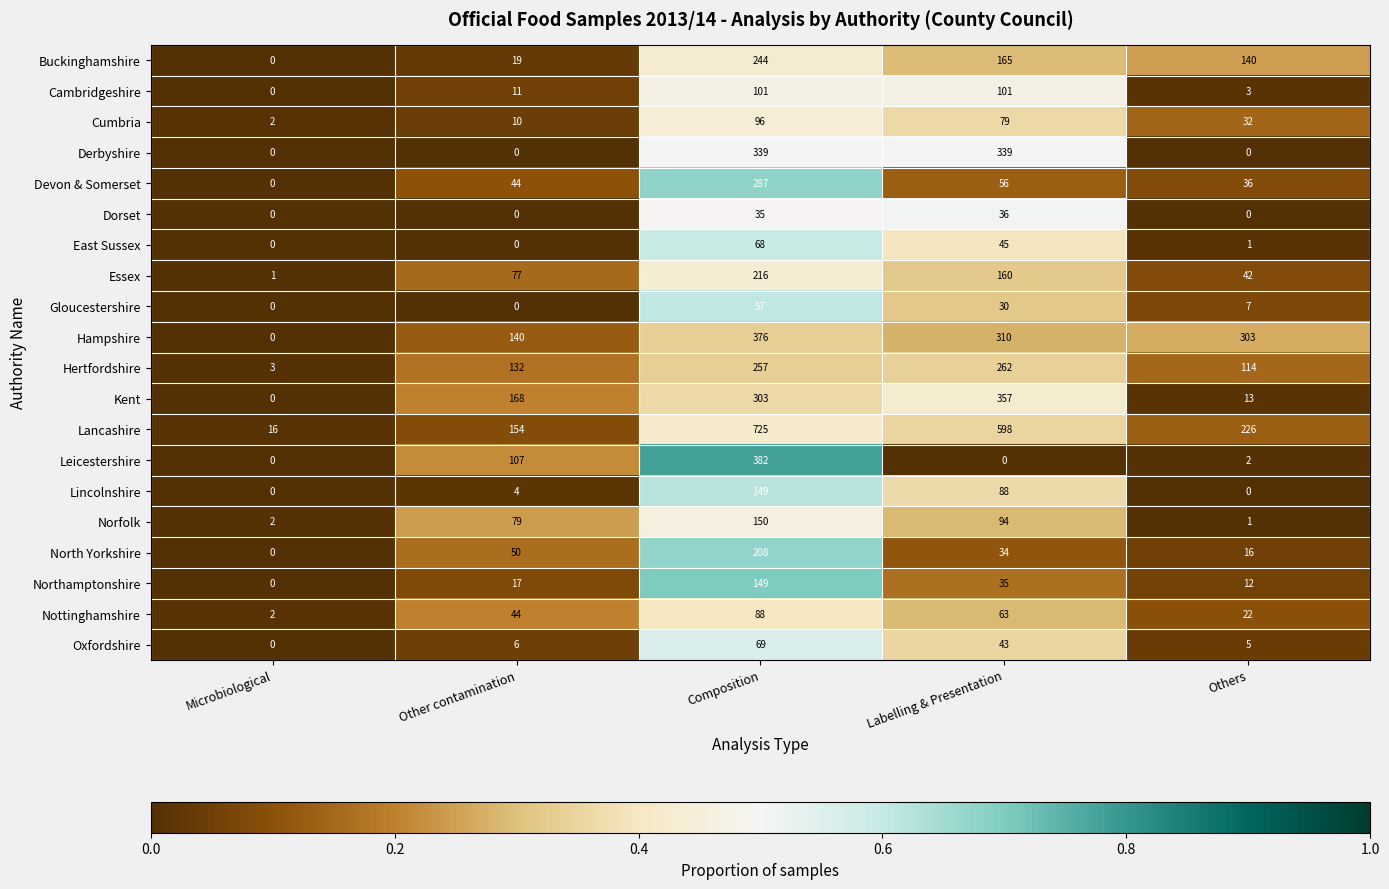

Is it true that Hertfordshire equals 145 at Composition?

False